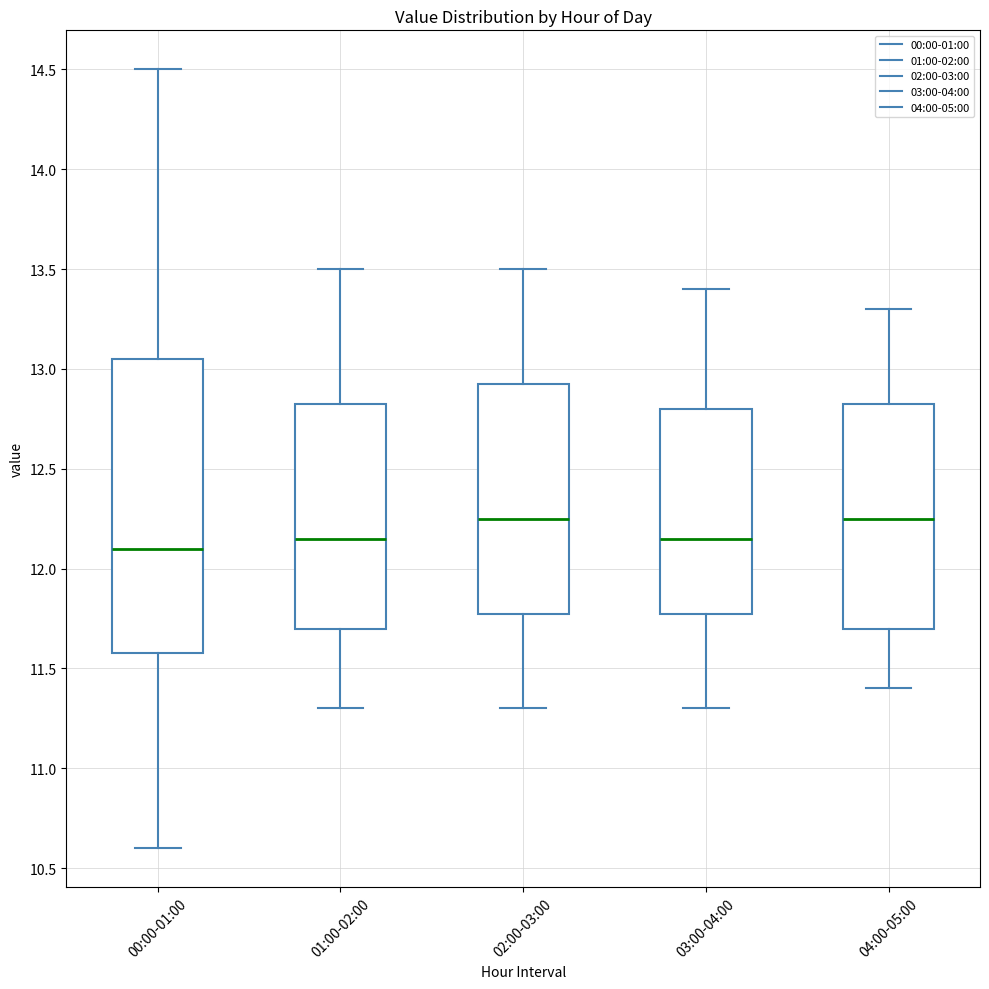

Reading left to right, read every box against the y-axis: the position of its median line, the range the box covers, and the ends of its whiskers. The values are not printed on the chart, so give them approximately, as read against the axis.

00:00-01:00: median 12.10, box 11.60 to 13.05, whiskers 10.60 to 14.50
01:00-02:00: median 12.15, box 11.70 to 12.85, whiskers 11.30 to 13.50
02:00-03:00: median 12.25, box 11.80 to 12.95, whiskers 11.30 to 13.50
03:00-04:00: median 12.15, box 11.80 to 12.80, whiskers 11.30 to 13.40
04:00-05:00: median 12.25, box 11.70 to 12.85, whiskers 11.40 to 13.30